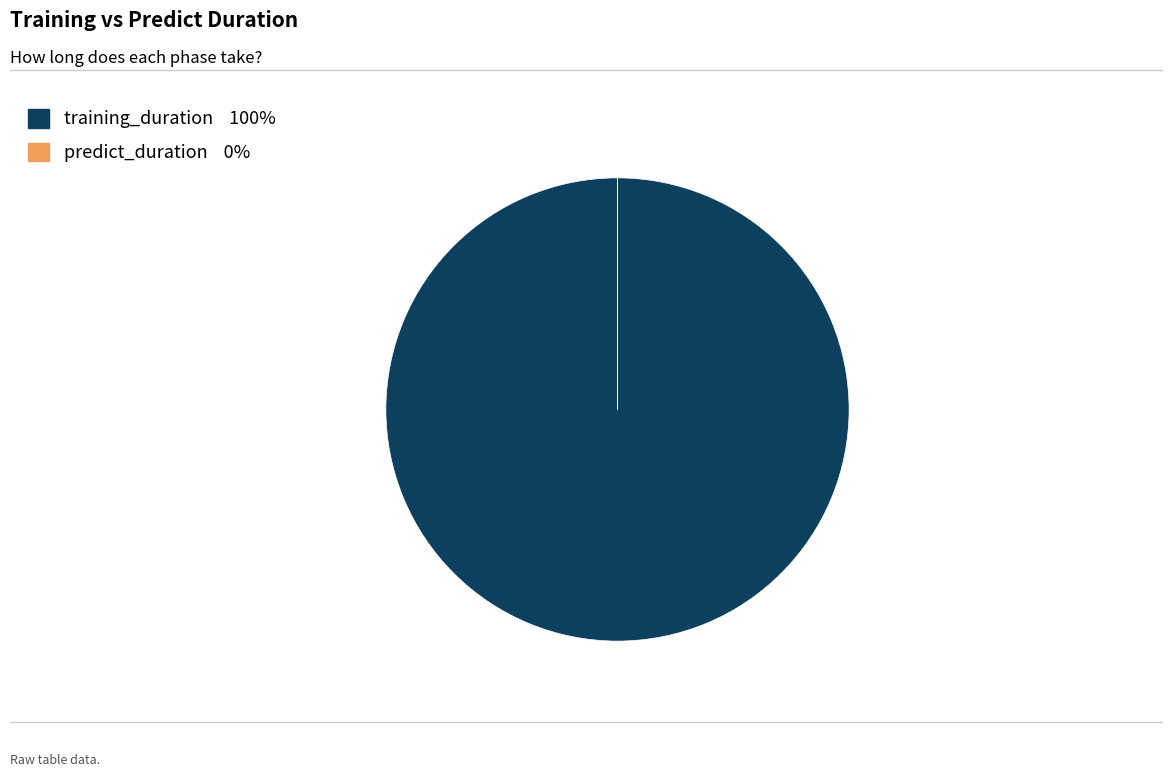

Which category accounts for the majority?

training_duration